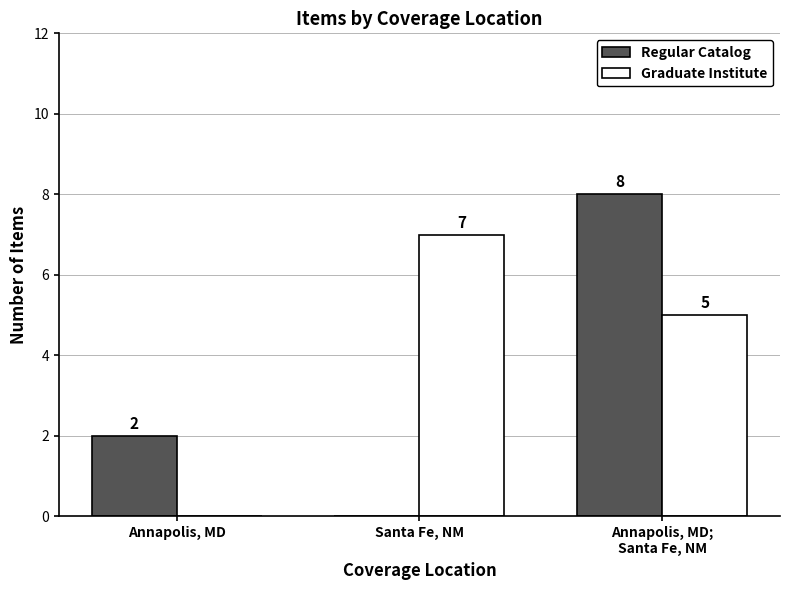

What is the total value across all series at Santa Fe, NM?

7